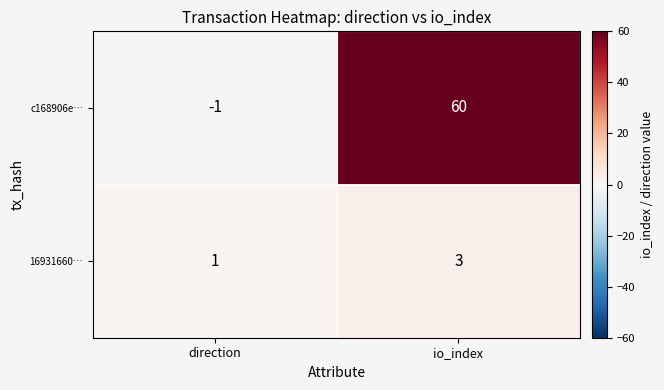

True or false: c168906e… has a value of -2 at direction.

False